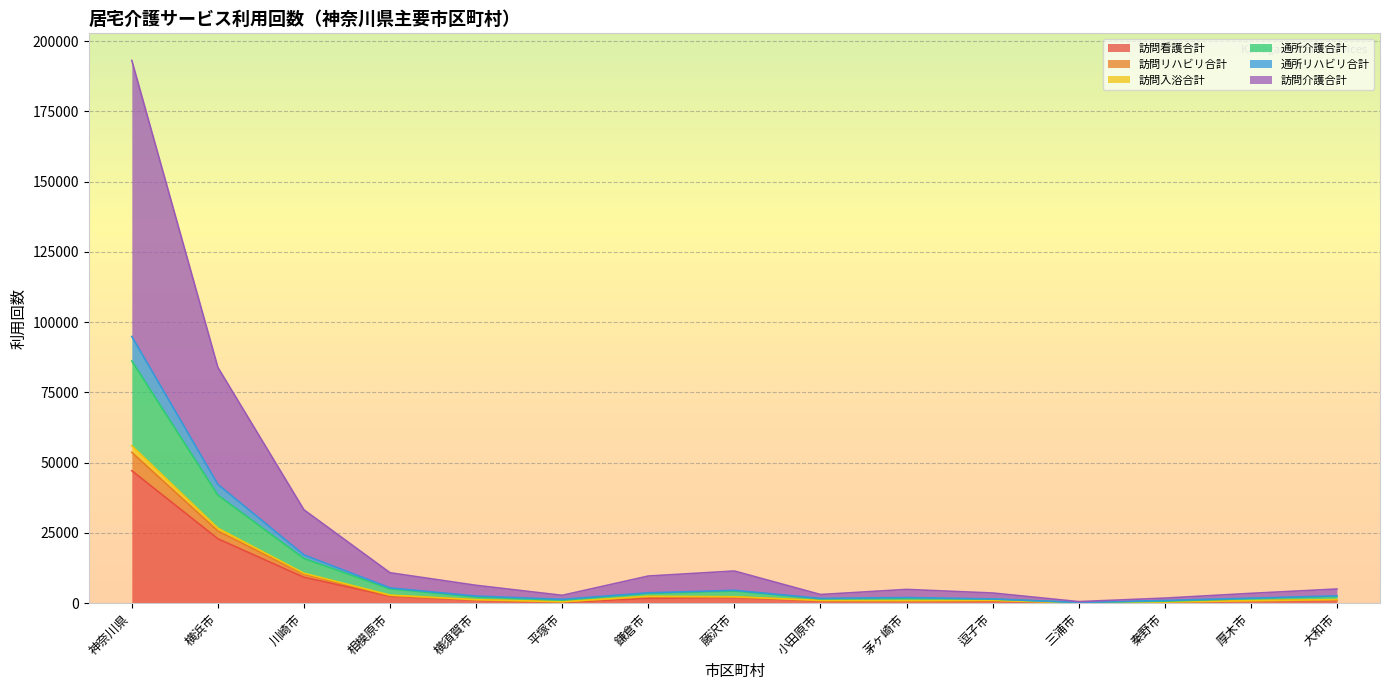

What is the highest value of the 訪問看護合計 series?

47130